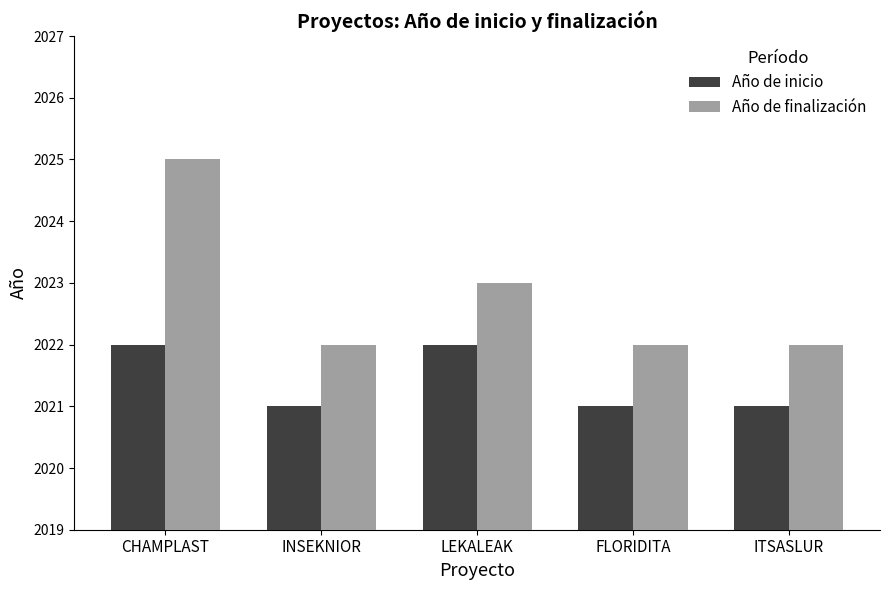

Rank the series by their maximum value, from lowest to highest.

Año de inicio, Año de finalización